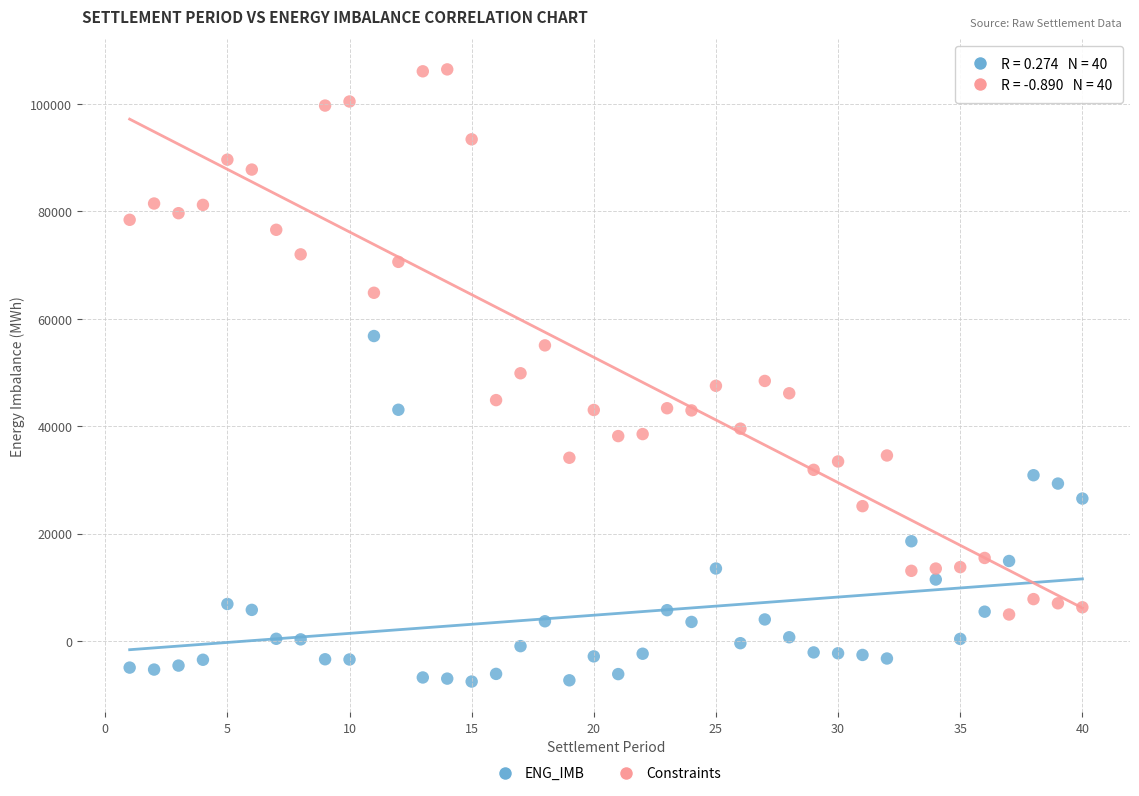

Across all data points, what is the range of Y values (max minus min)?

114037.7